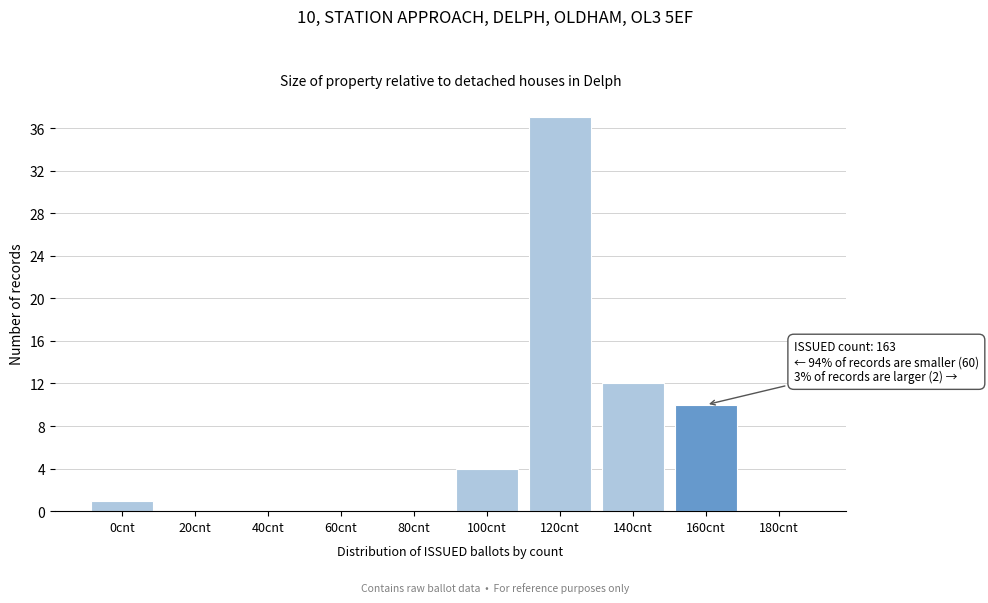

Reading left to right, extract all data points from this chart.

0cnt=1	20cnt=0	40cnt=0	60cnt=0	80cnt=0	100cnt=4	120cnt=37	140cnt=12	160cnt=10	180cnt=0